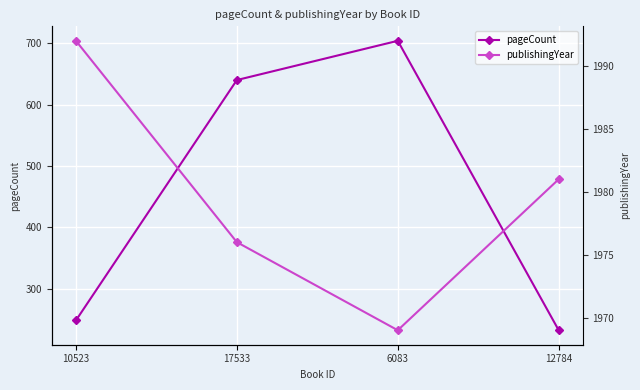

What is the label of the 1st point from the right?

12784